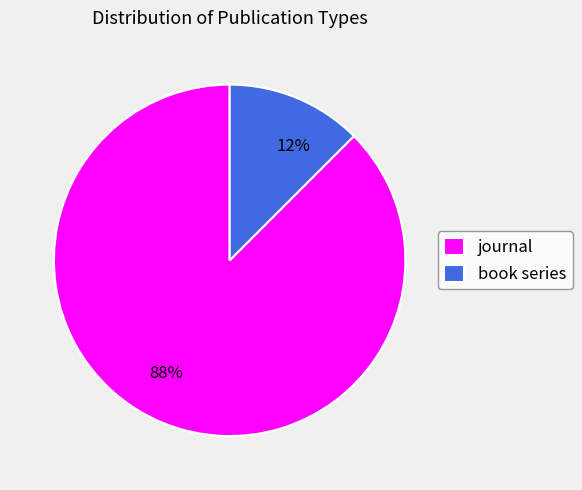

Do journal and book series together represent more than half of the pie?

Yes